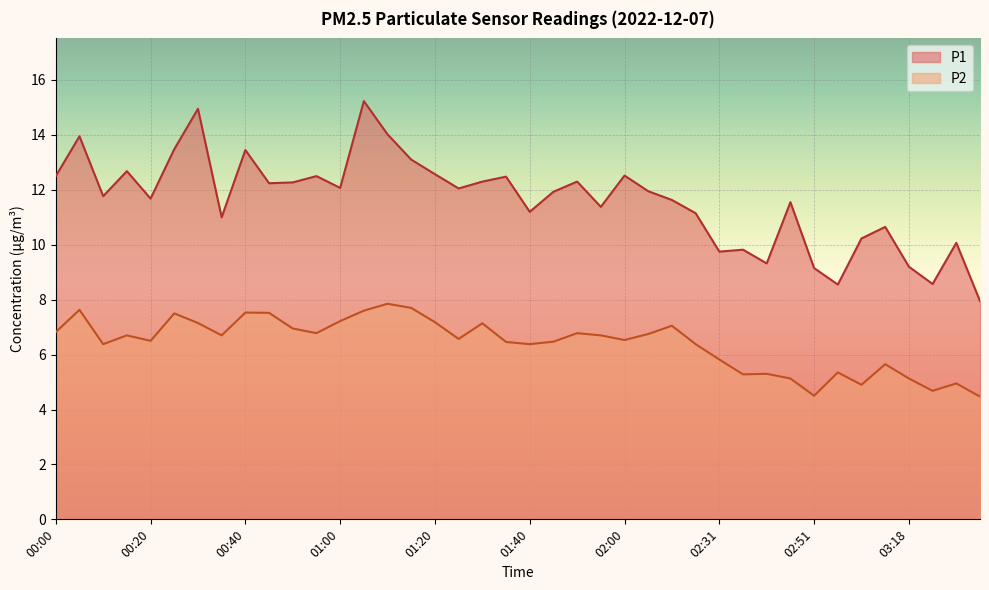

In P2, how many points are higher than both neighbors (excluding endpoints)?

12